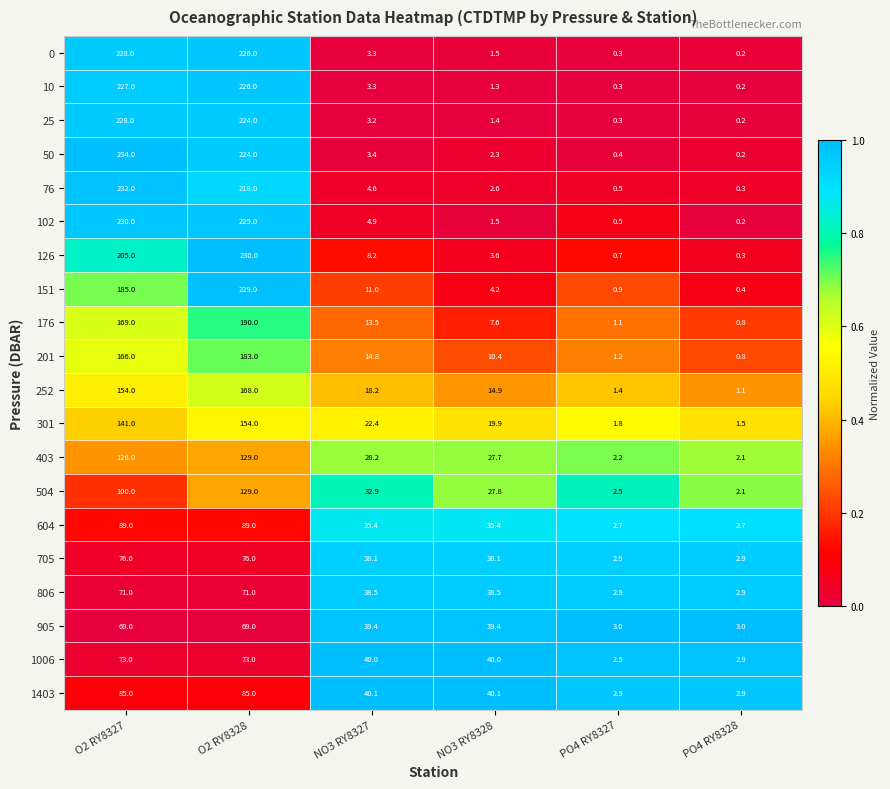

What is the total value across all series at O2 RY8327?

3088.0